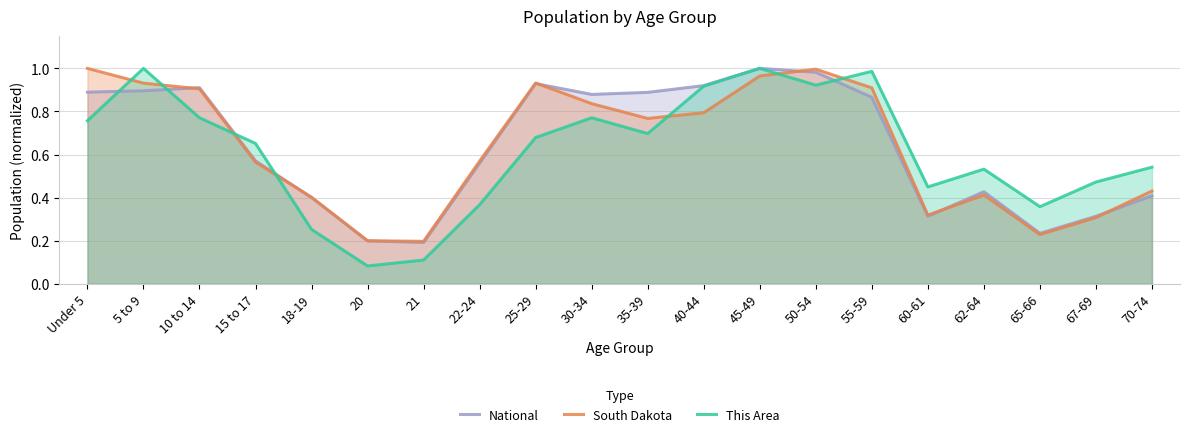

The This Area series shows 1.2 at 50-54. True or false?

False